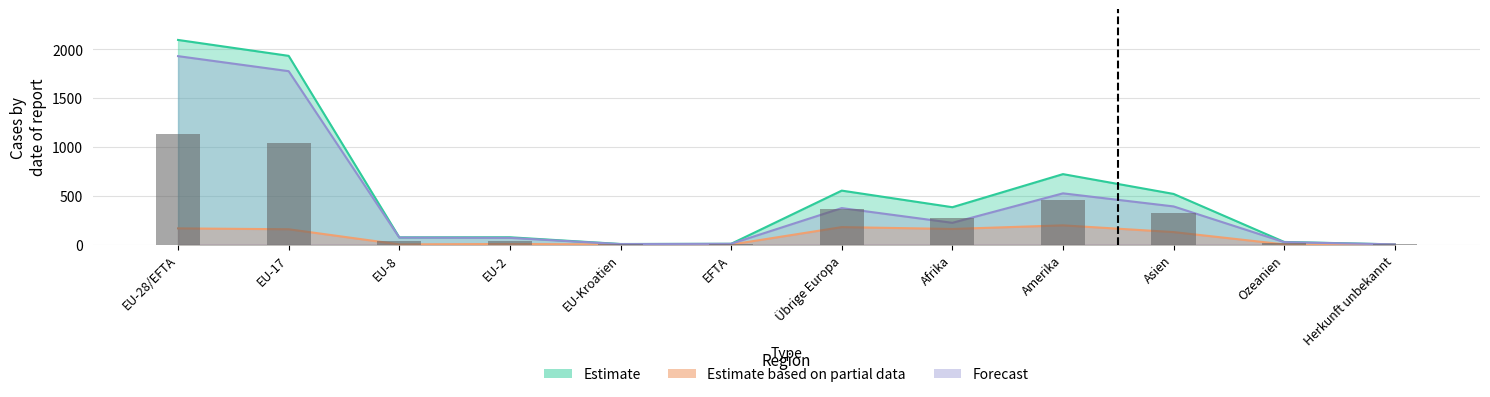

Which series has the largest total across all categories?

Estimate